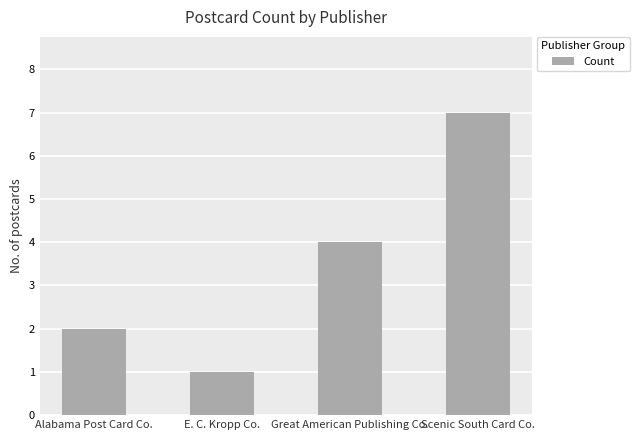

What is the sum of the values at Scenic South Card Co. and Alabama Post Card Co.?

9